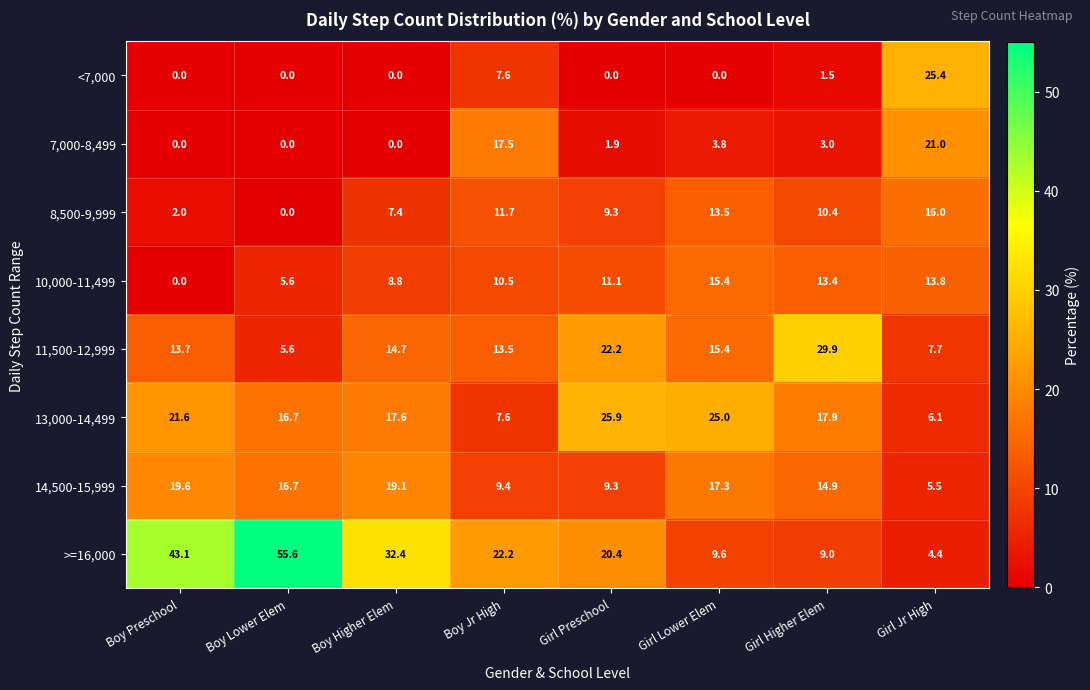

List the series in order of their peak value, lowest first.

10,000-11,499, 8,500-9,999, 14,500-15,999, 7,000-8,499, <7,000, 13,000-14,499, 11,500-12,999, >=16,000